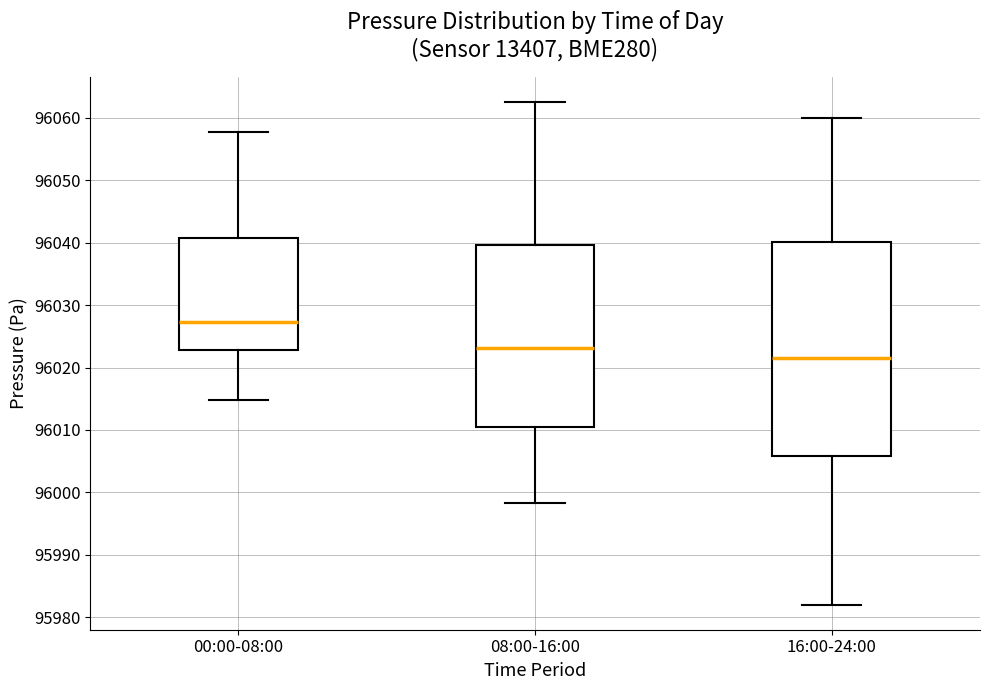

Which box's median line is the highest?

00:00-08:00